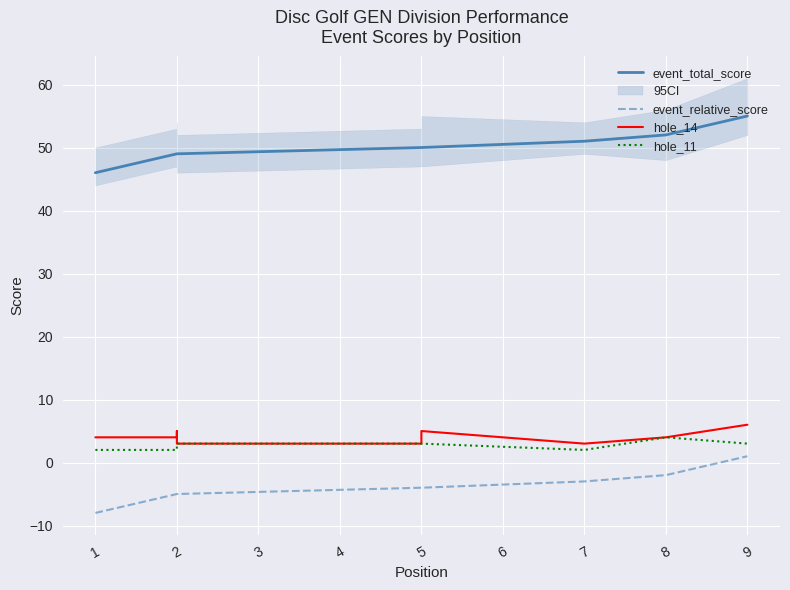

What is the minimum value for hole_14?

3